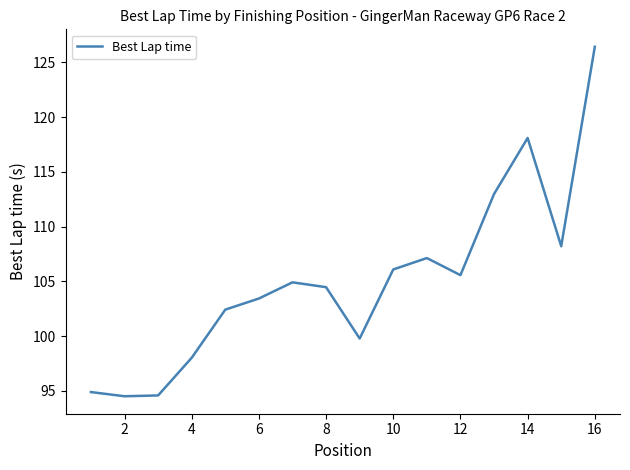

What is the smallest value displayed?

94.5